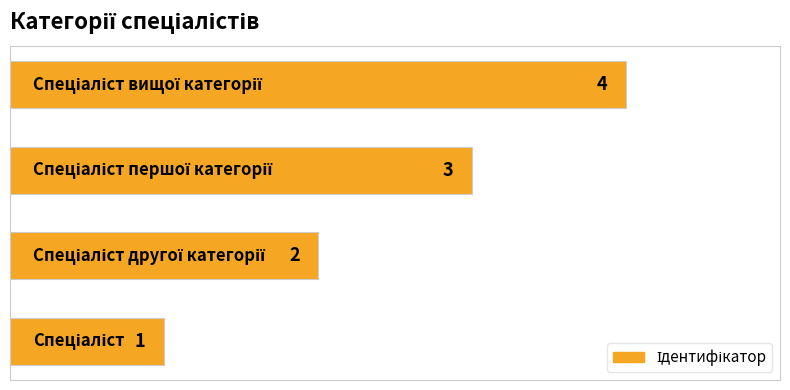

What is the sum of all values?

10